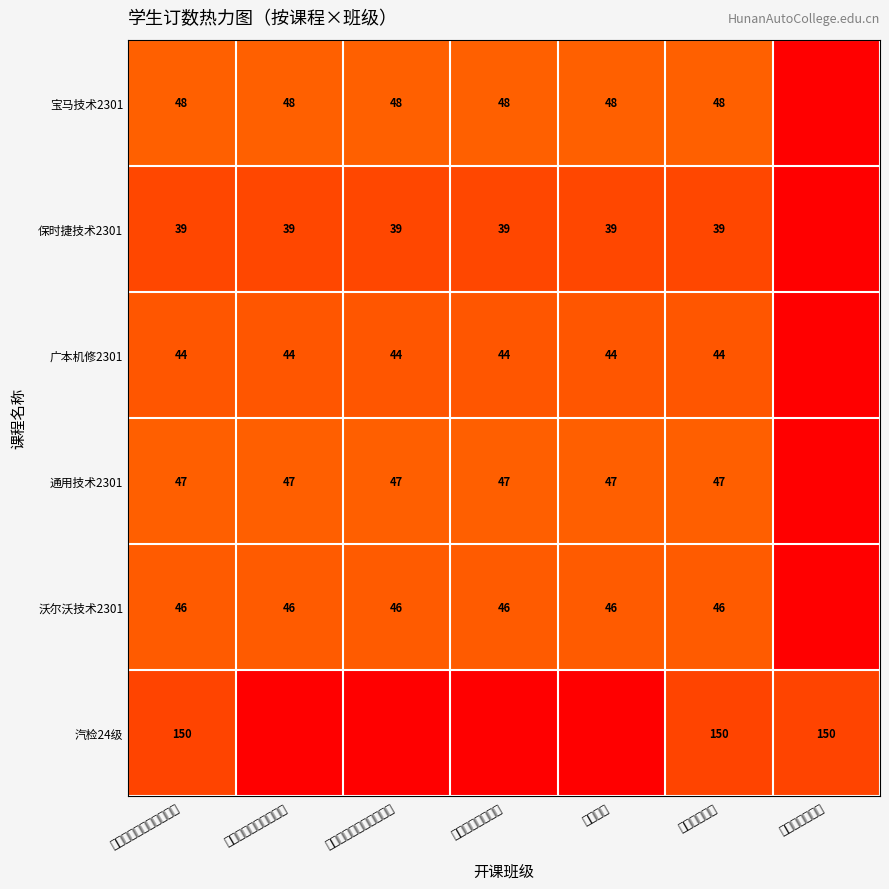

At how many categories does at least one series exceed 31?

7